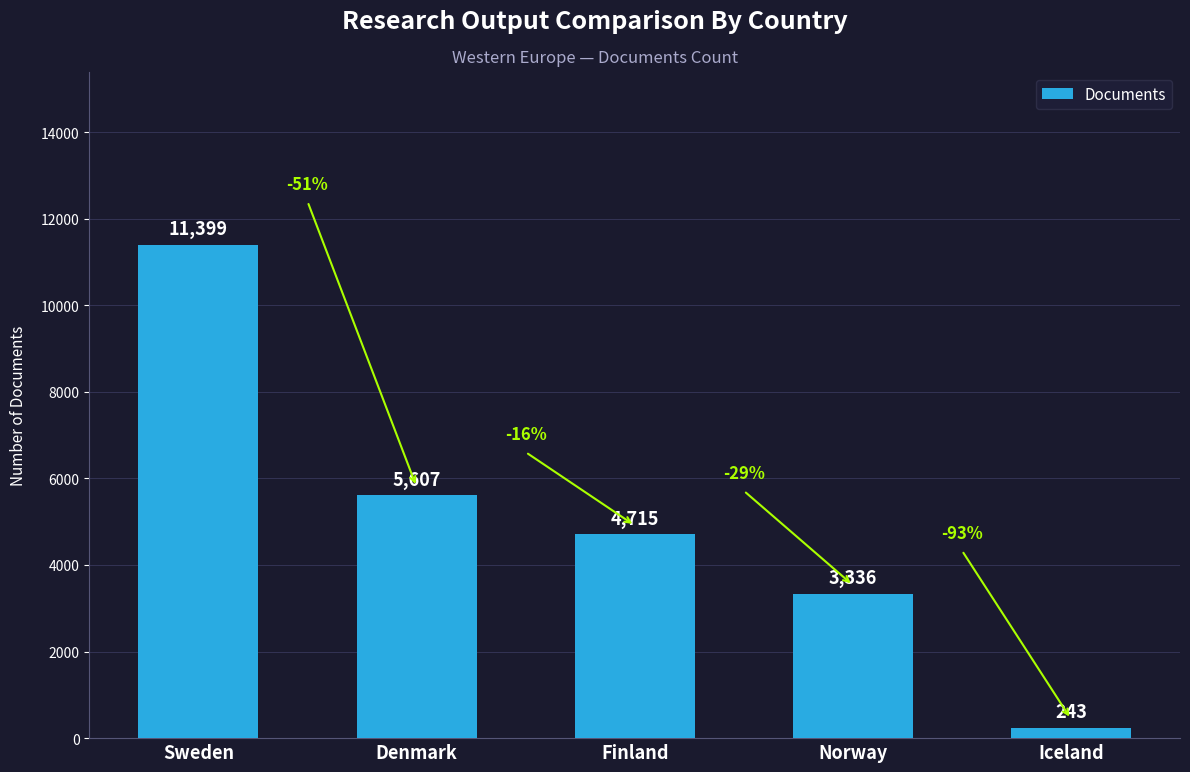

Which has a higher value, Sweden or Finland?

Sweden